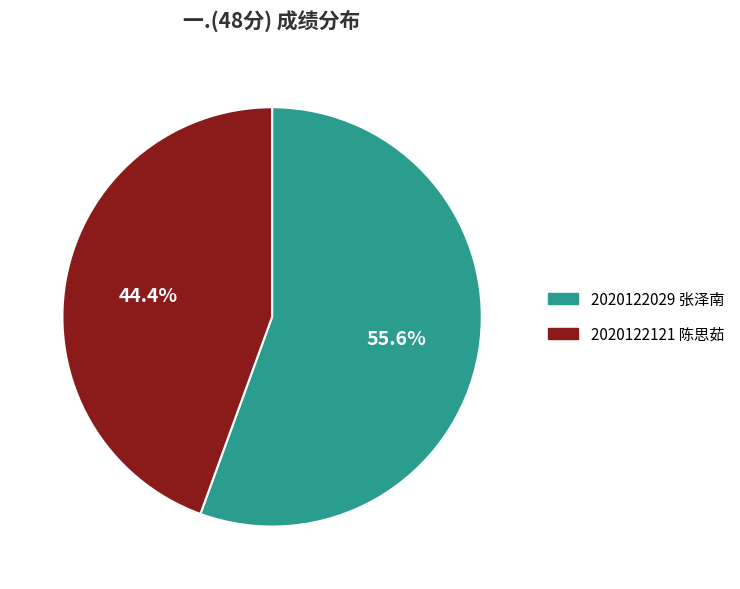

What percentage is the 2020122029 张泽南 slice, to the nearest percent?

56%